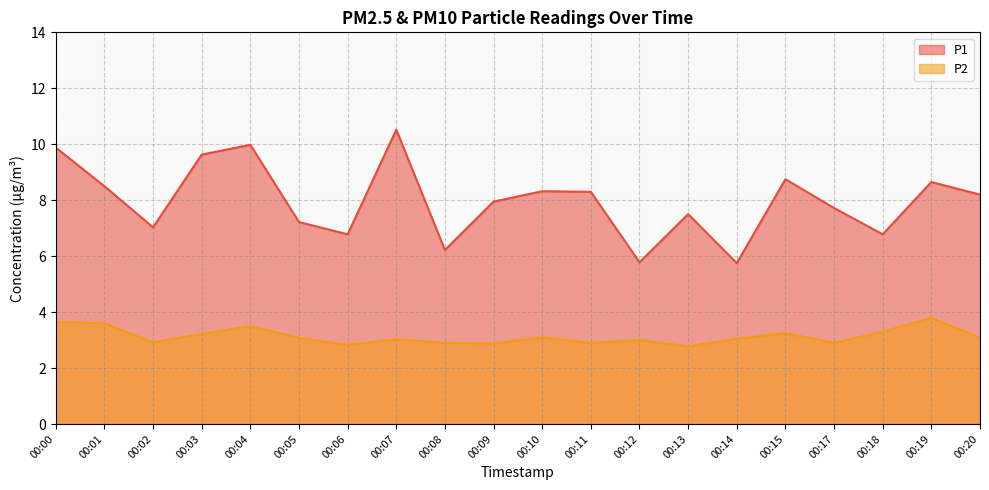

Reading right to left, list all the values displayed in this chart.

P1: 8.2	8.7	6.8	7.7	8.8	5.8	7.5	5.8	8.3	8.3	8.0	6.2	10.5	6.8	7.2	10.0	9.6	7.0	8.5	9.9
P2: 3.1	3.8	3.3	2.9	3.2	3.0	2.8	3.0	2.9	3.1	2.9	2.9	3.0	2.8	3.1	3.5	3.2	2.9	3.6	3.6